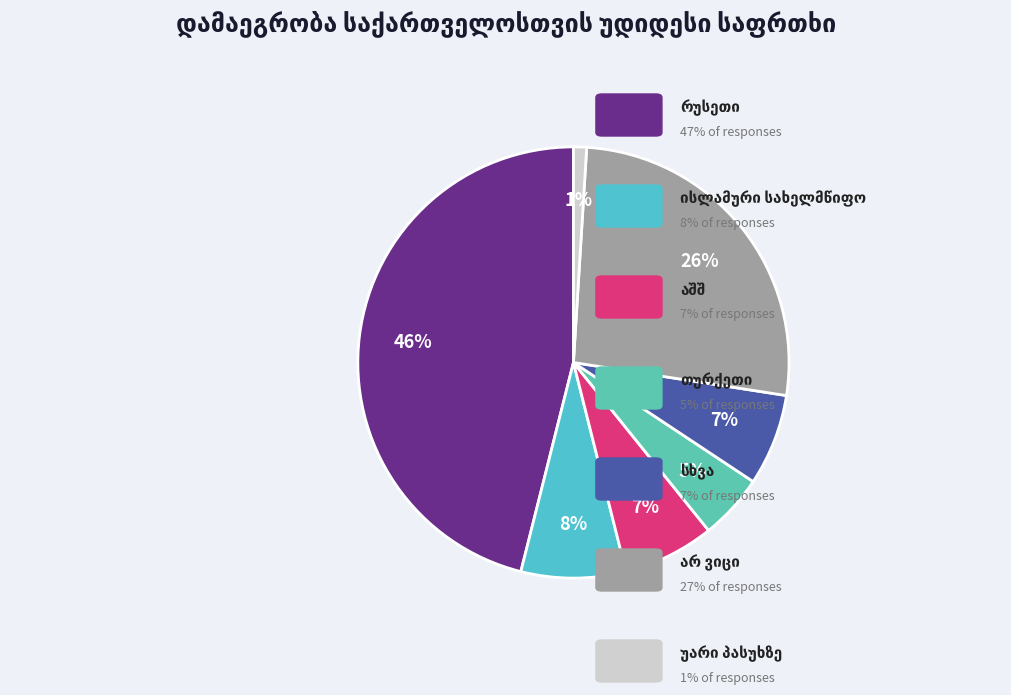

Do რუსეთი and არ ვიცი together represent more than half of the pie?

Yes